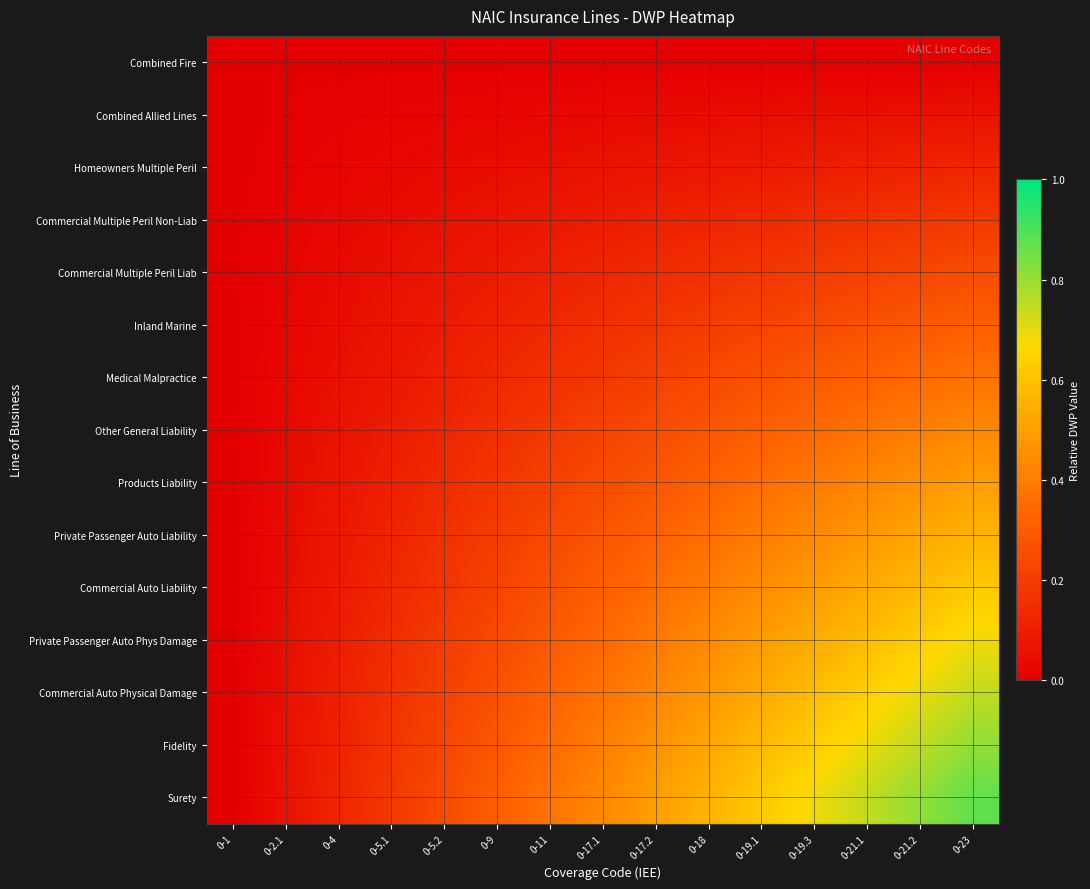

How many categories are shown in the chart?

15